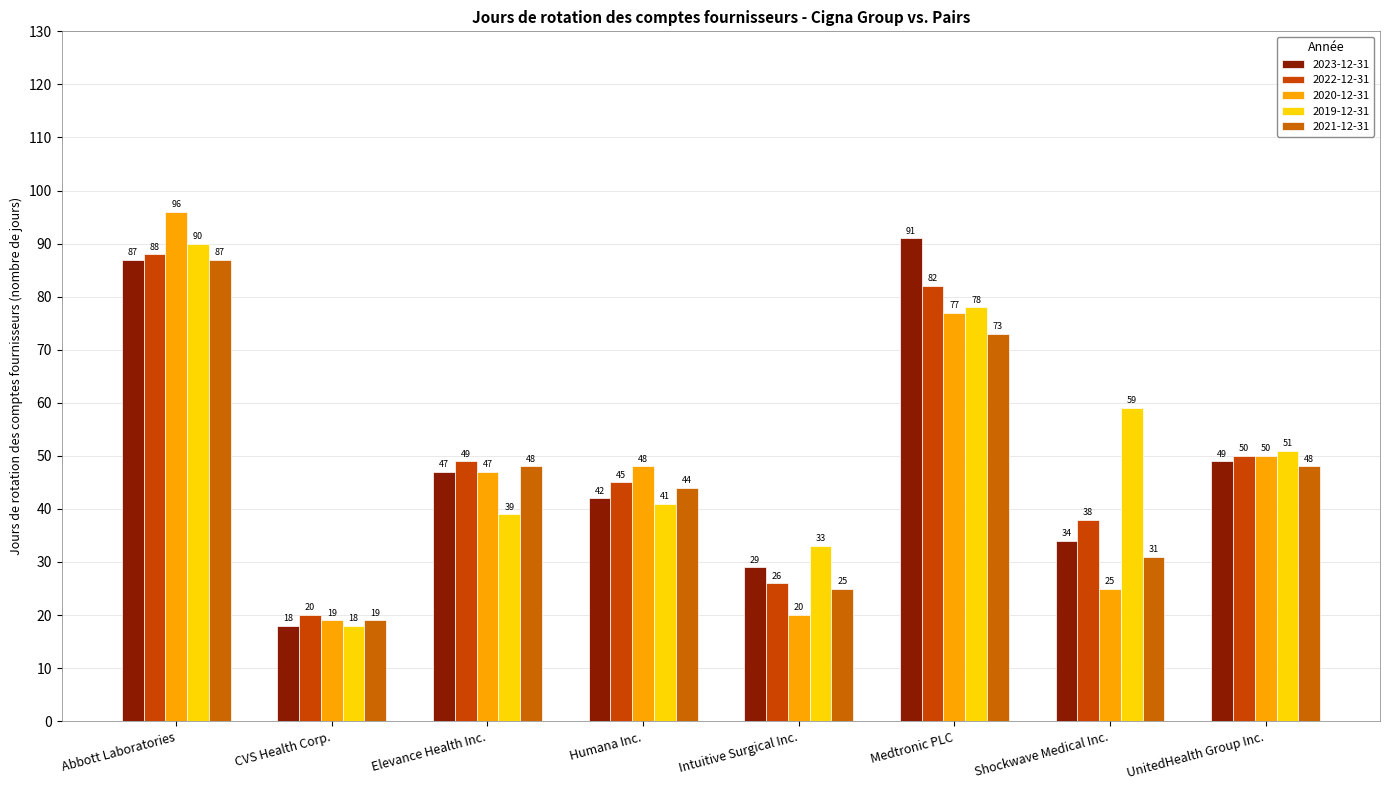

How many bars are there in each group?

5